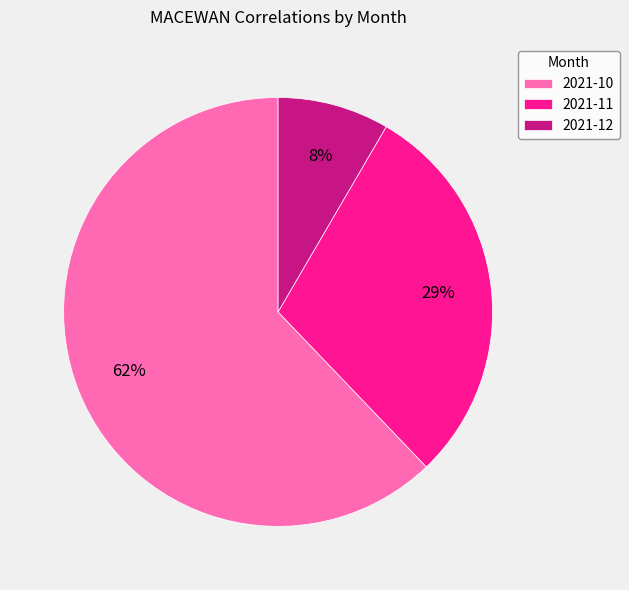

To the nearest percent, what portion does 2021-11 represent?

29%